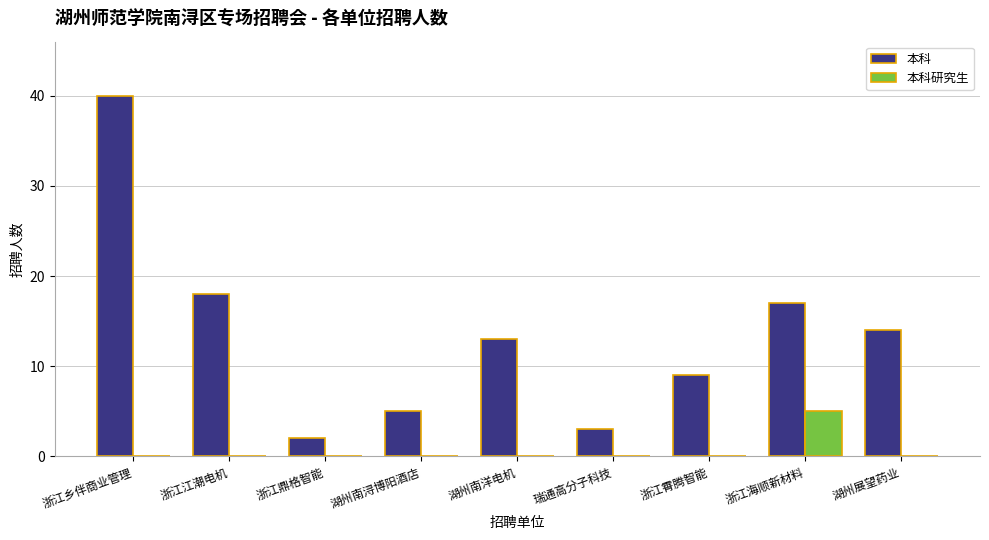

Is it true that 本科 equals 13 at 湖州南洋电机?

True